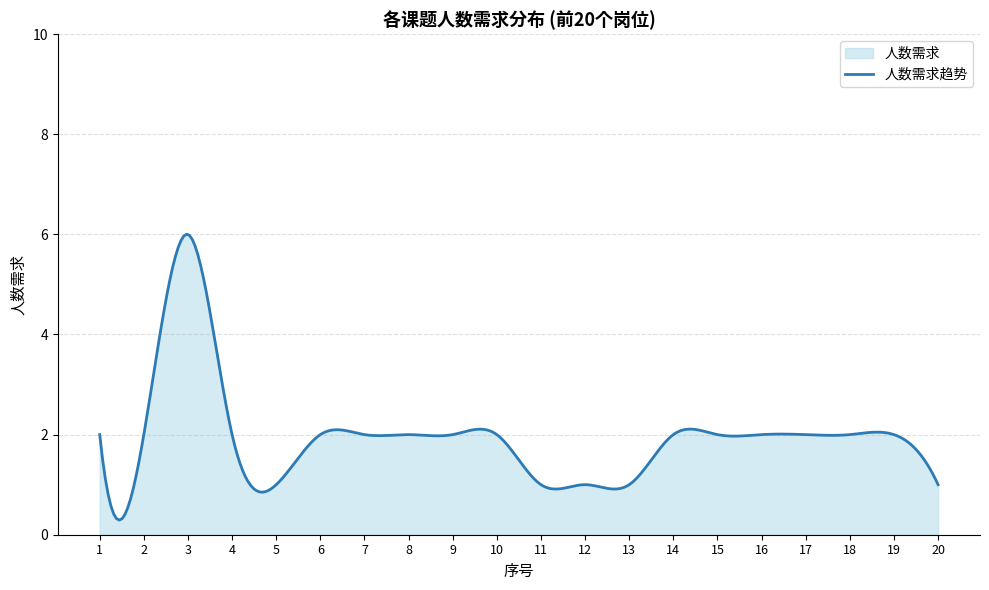

True or false: there are more than 1 points higher than both neighbors.

True